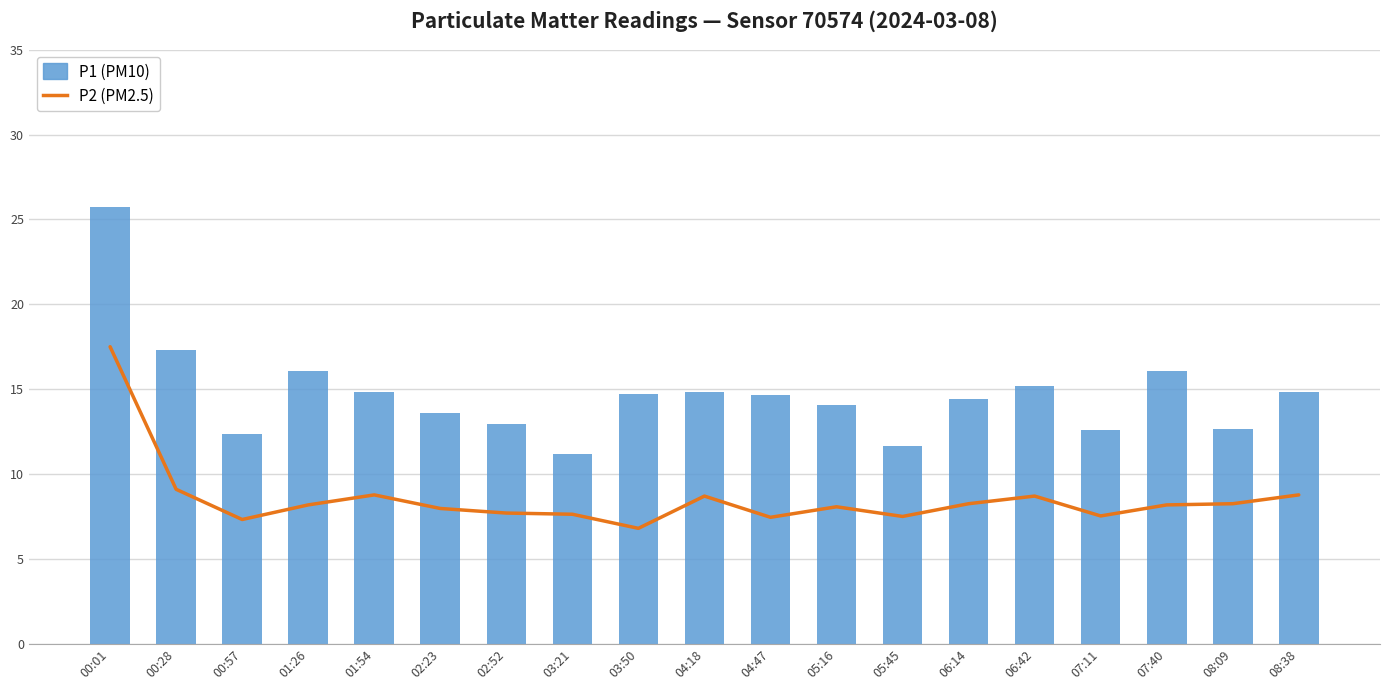

Does the chart contain stacked bars?

No